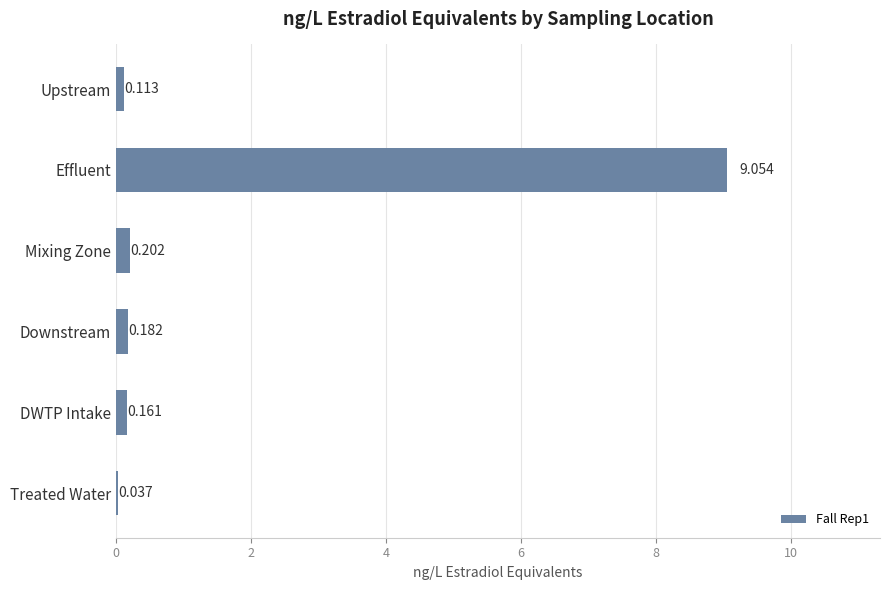

At which category does the chart reach its peak across all series?

Effluent